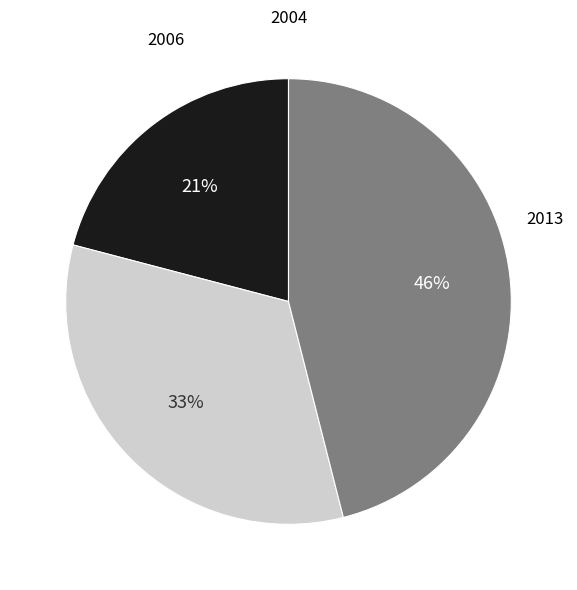

Count the number of slices in the pie.

3